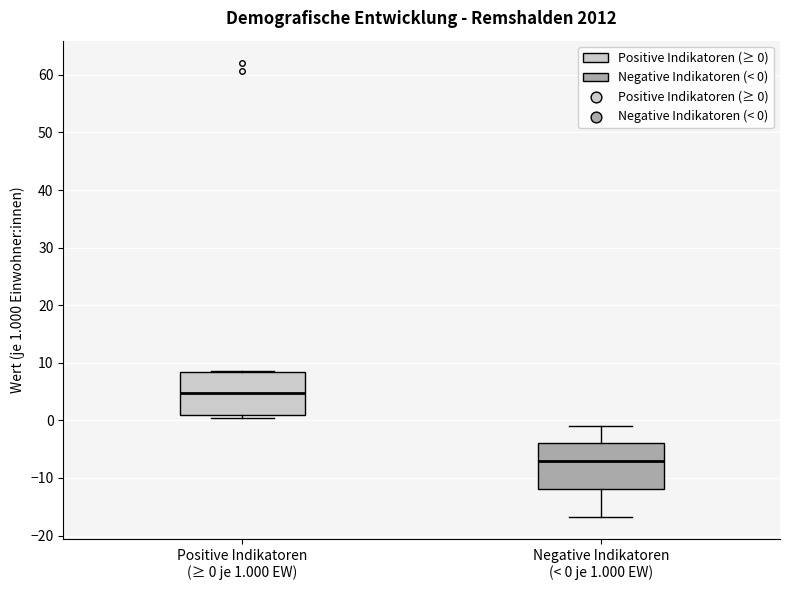

Which box's median line is the highest?

Positive Indikatoren (≥ 0 je 1.000 EW)